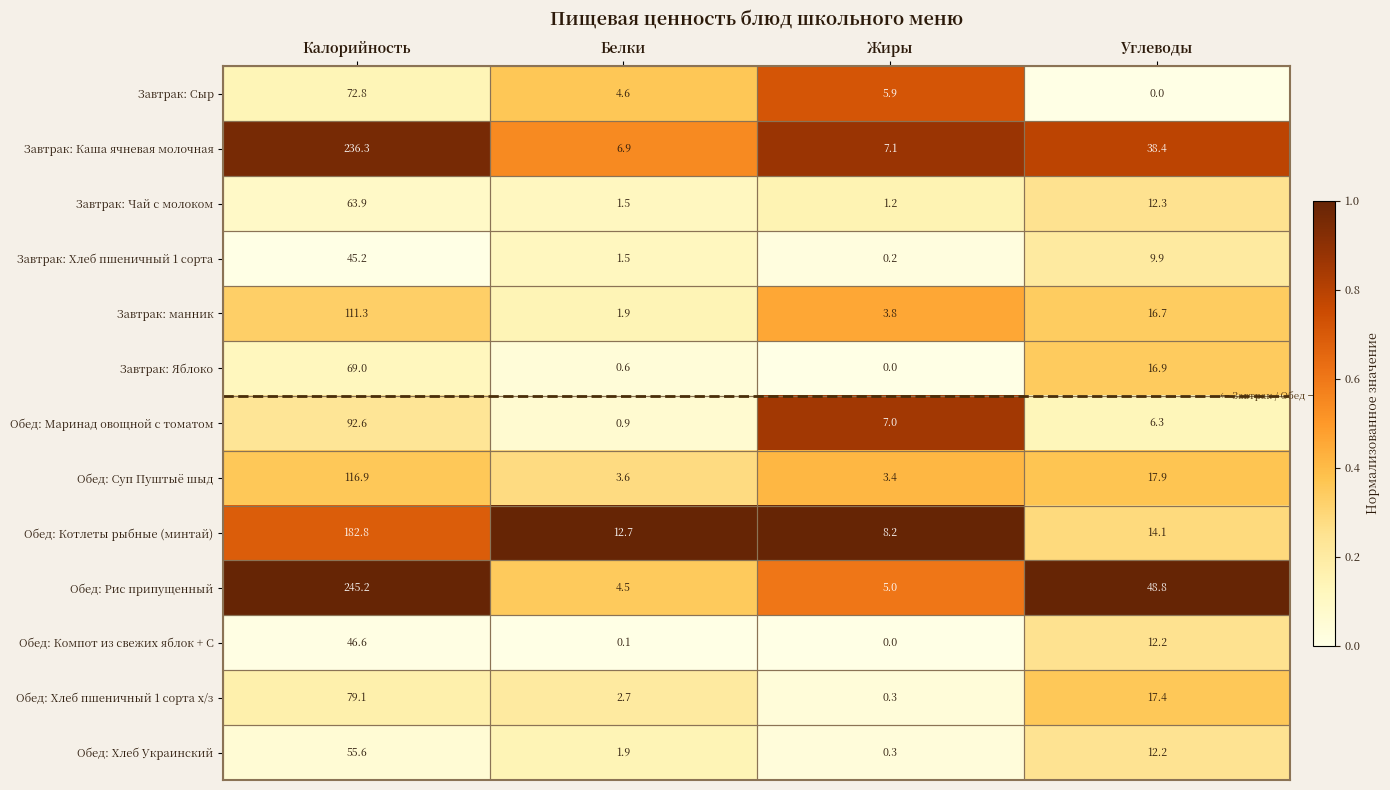

True or false: Обед: Хлеб Украинский has a value of 12.2 at Углеводы.

True